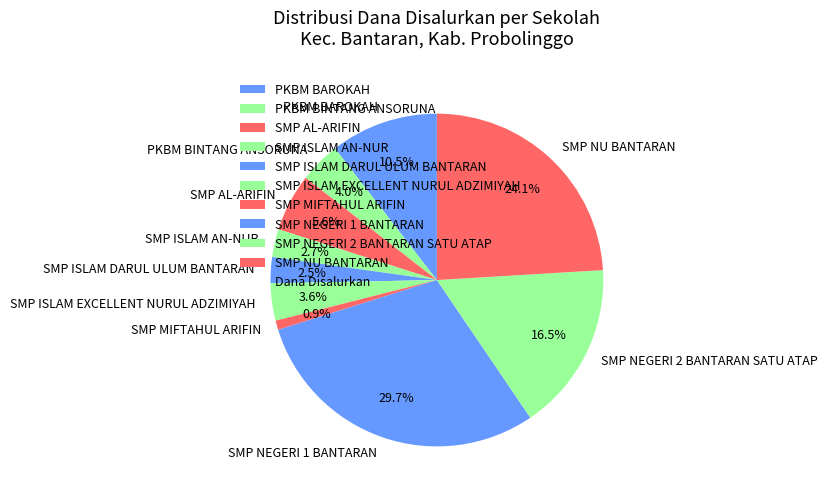

Does SMP MIFTAHUL ARIFIN account for over 50% of the chart?

No